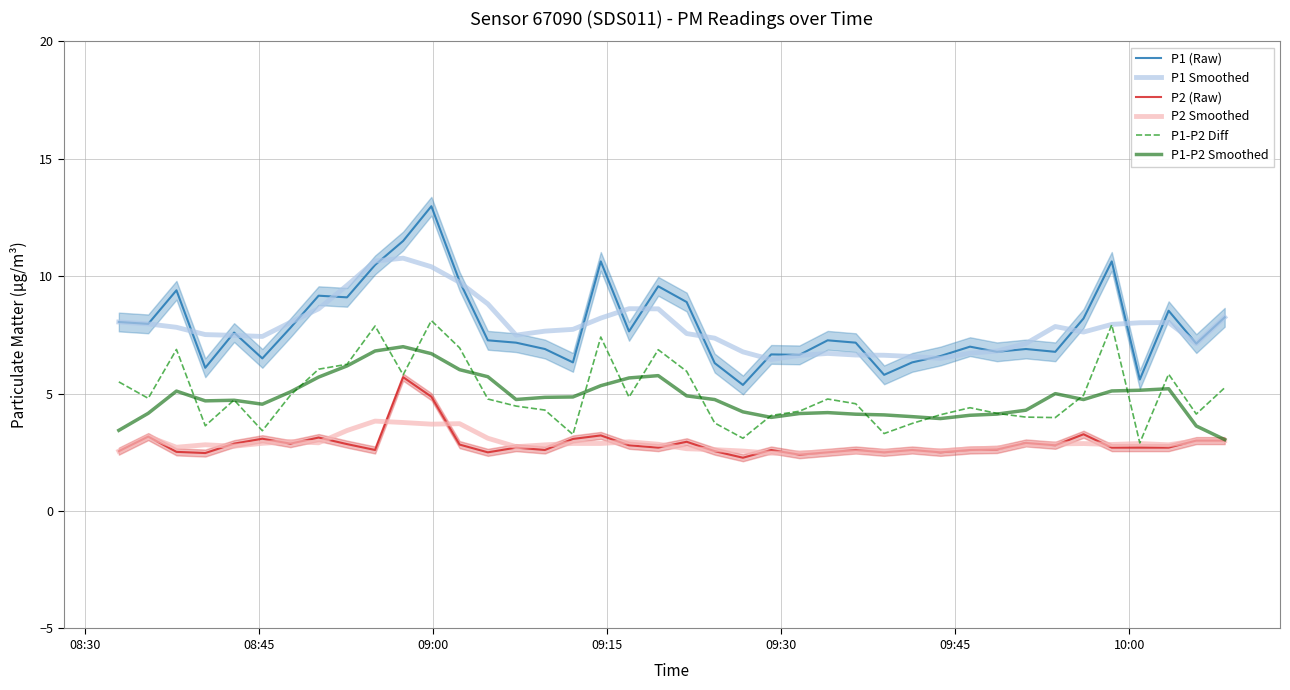

True or false: P1 Smoothed and P2 Smoothed intersect in this chart.

False